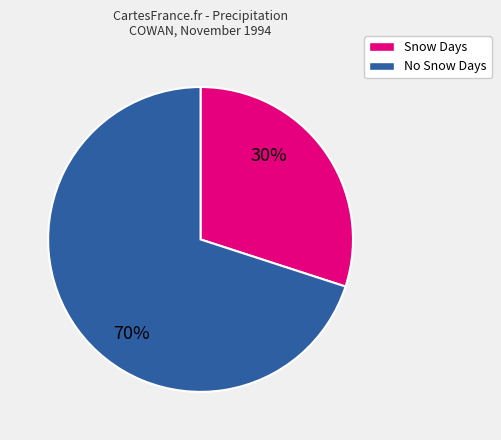

Does any single category account for the majority?

Yes